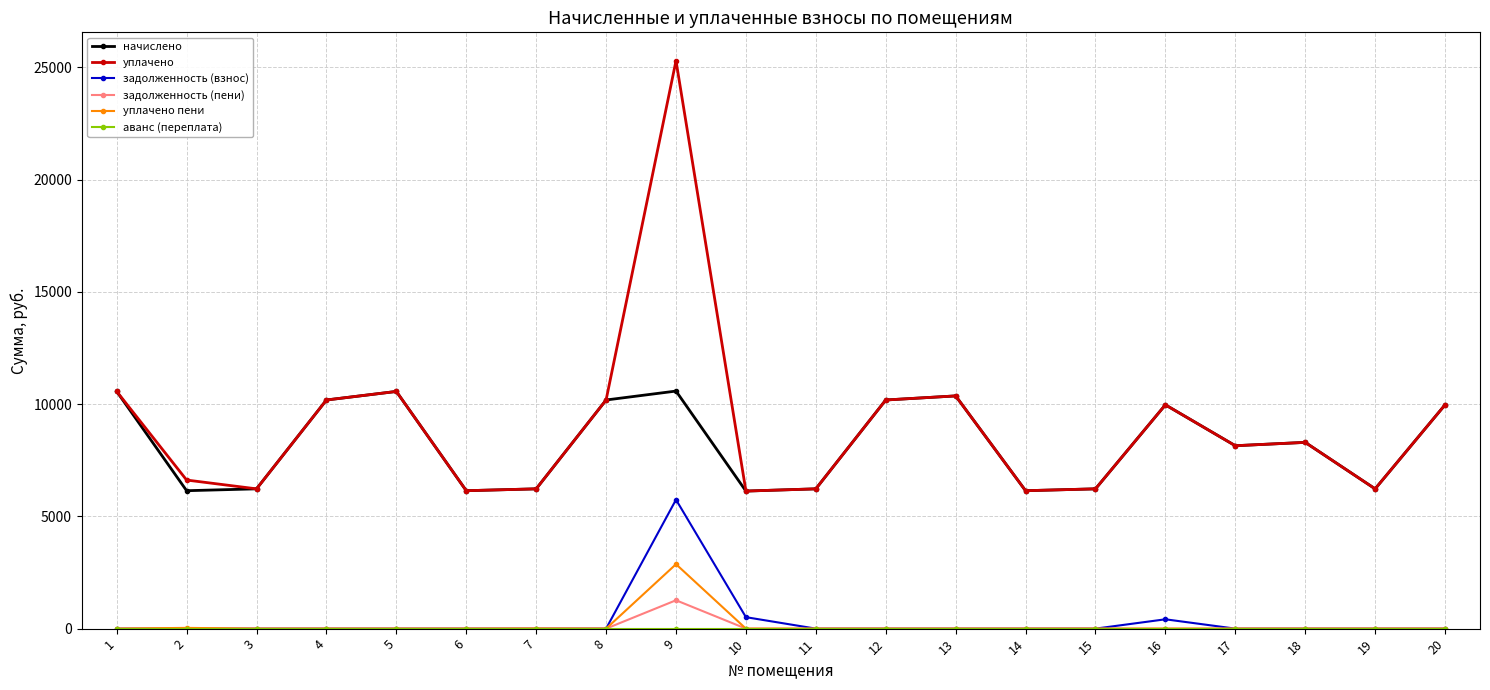

The задолженность (взнос) series shows 0.0 at 12. True or false?

True